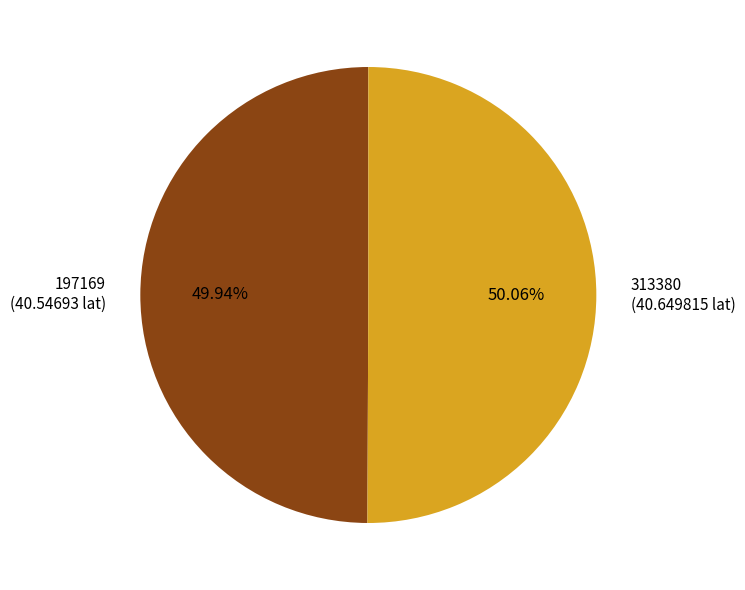

To the nearest percent, what is the average slice percentage?

50%